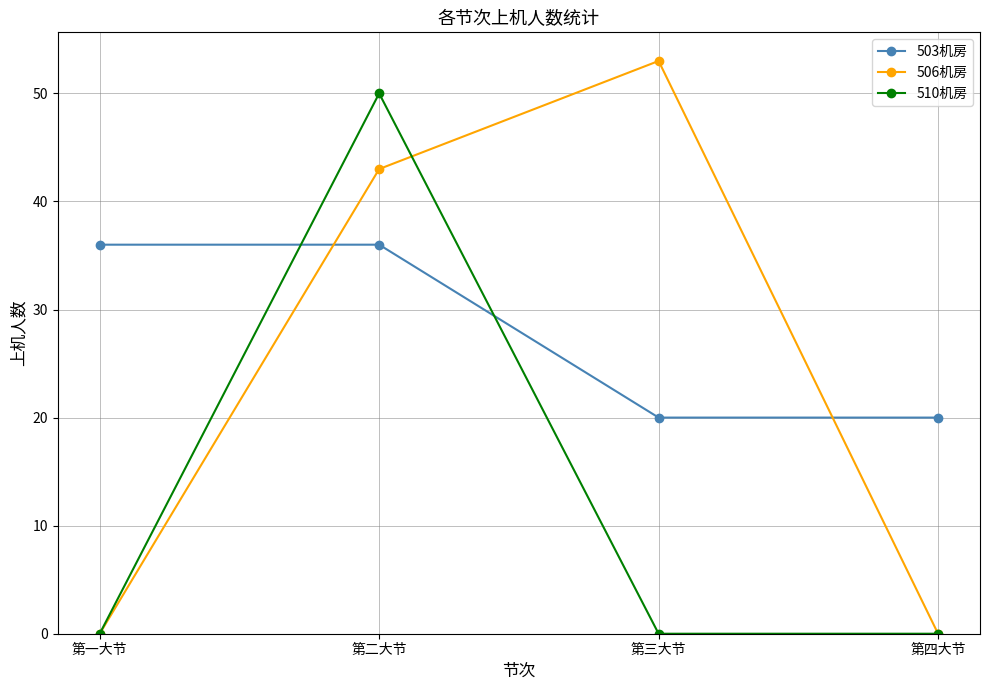

What is the label of the 4th point from the left?

第四大节